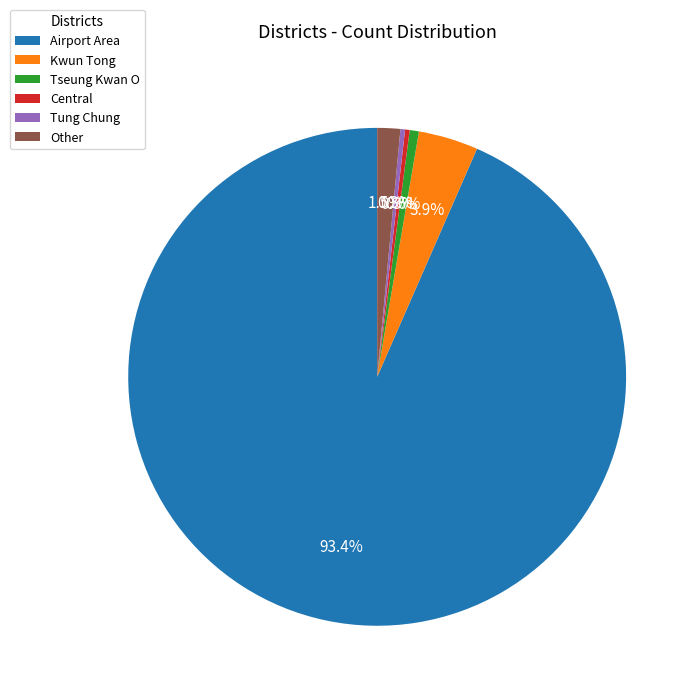

Which has a higher value, Central or Airport Area?

Airport Area